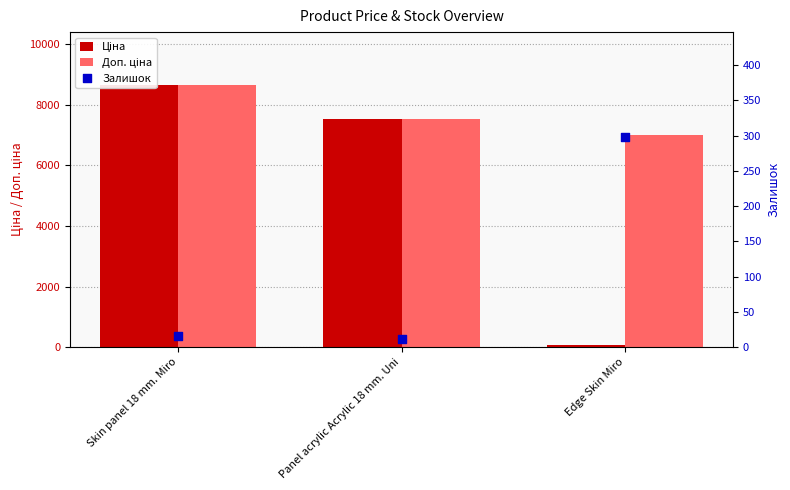

Is the value of Залишок at Panel acrylic Acrylic 18 mm. Uni greater than the value of Ціна at Skin panel 18 mm. Miro?

No